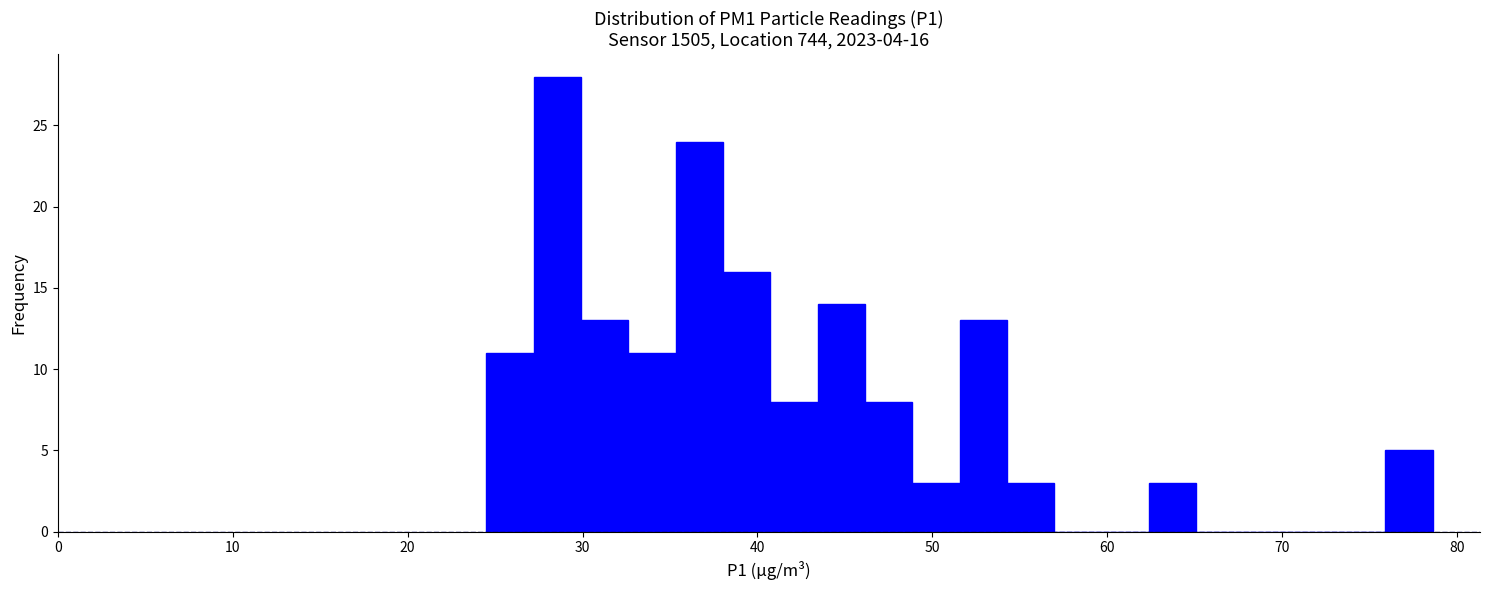

Around what value on the x-axis is the tallest bar? Give the approximate position of its centre, as read against the axis.

29